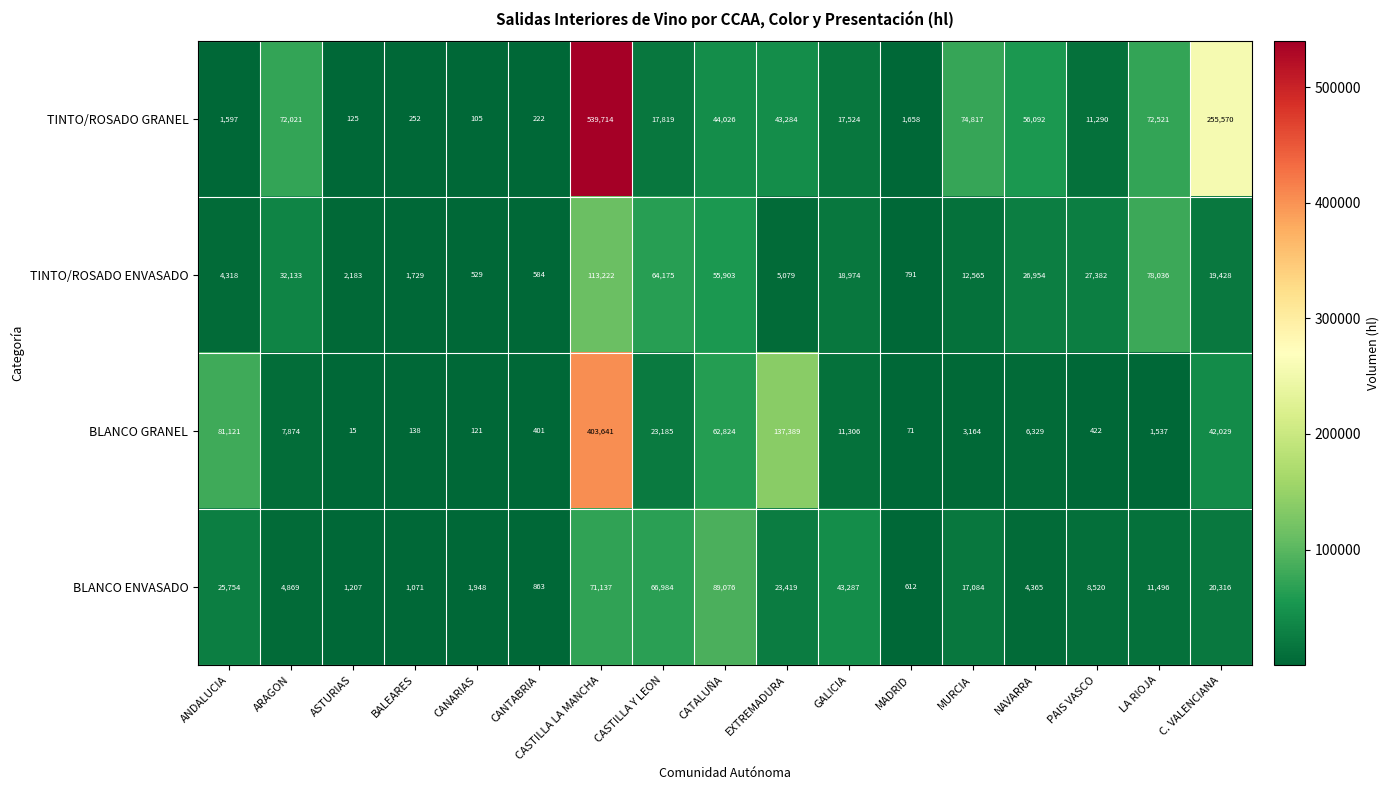

What is the spread (max minus min) of values at ANDALUCIA?

79524